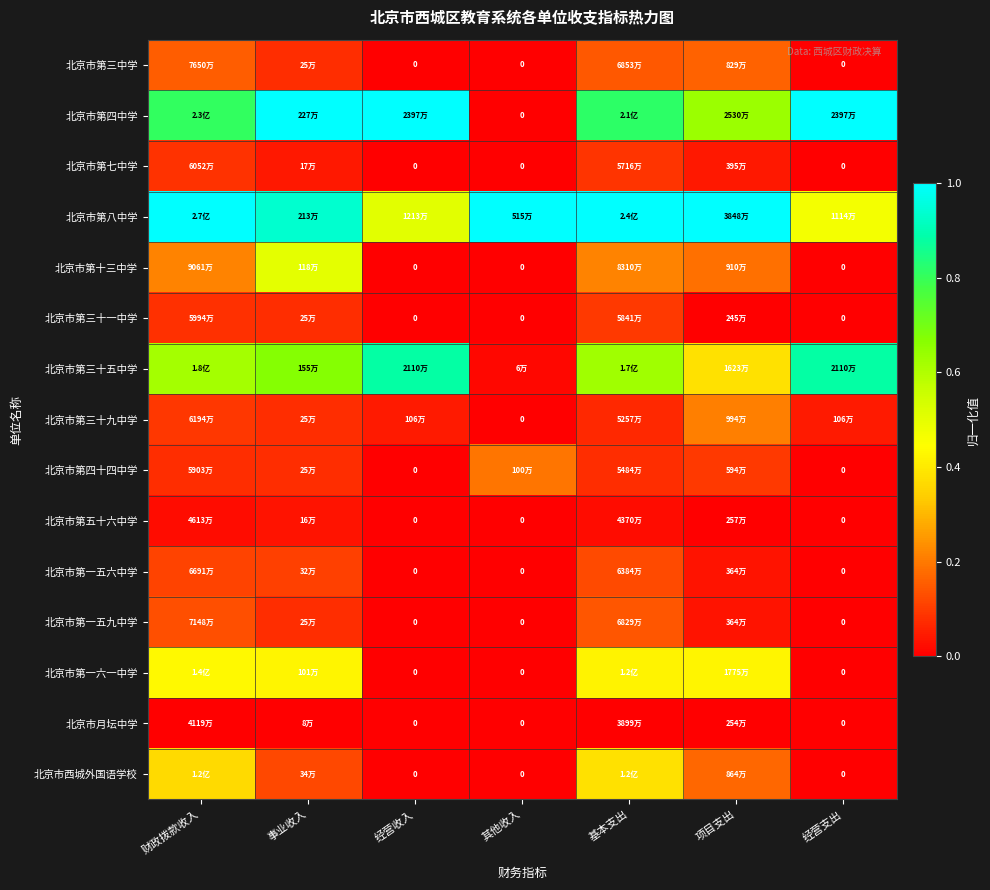

How many values in 北京市第一五六中学 are above zero?

4